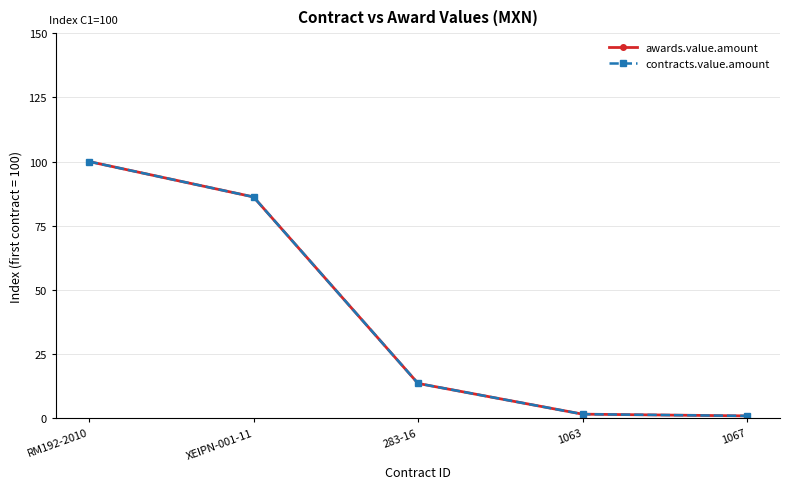

Is this an area chart (filled region under the line)?

No